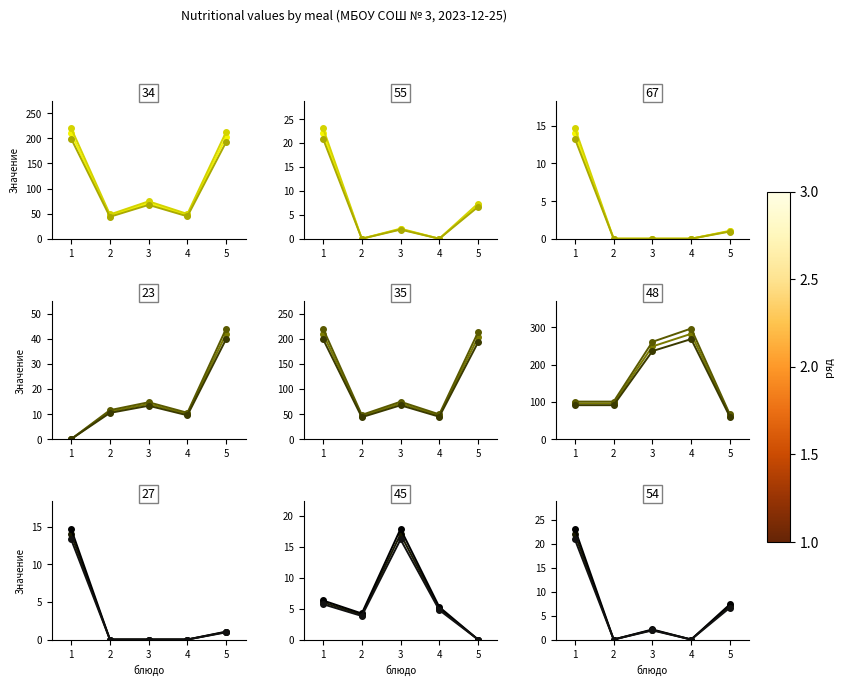

At how many categories does at least one series exceed 260?

1